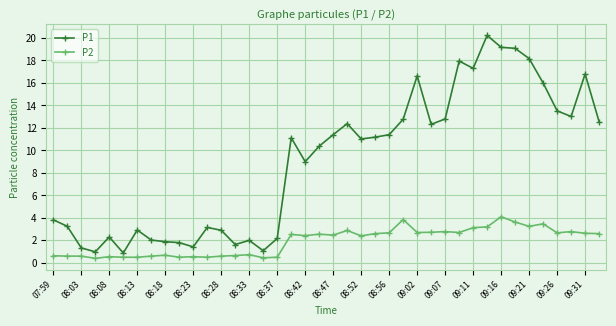

What are all the series names shown in the legend?

P1, P2